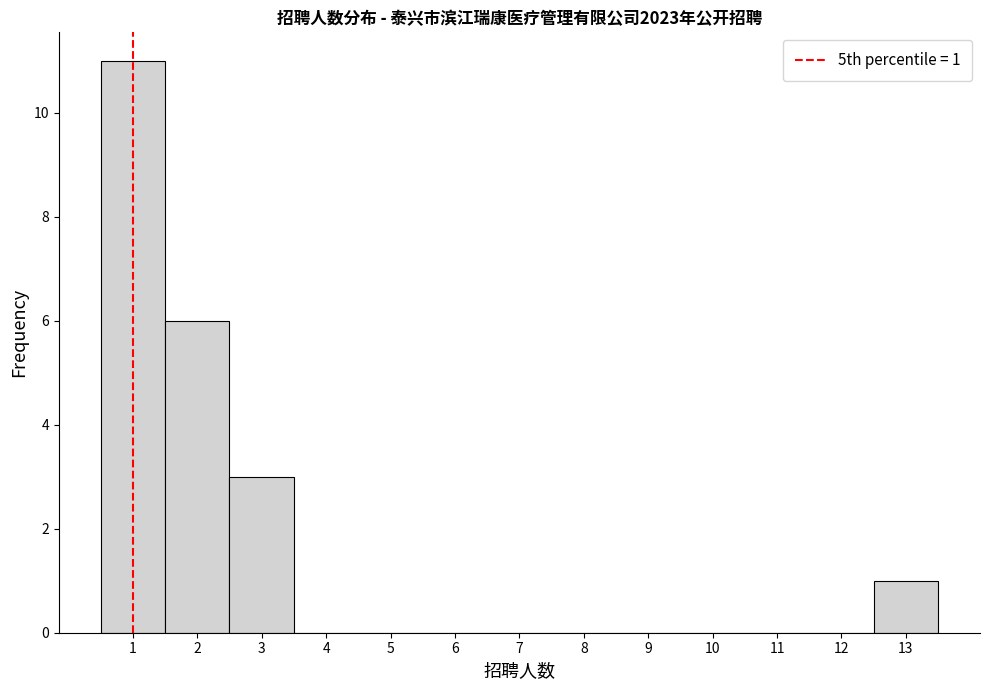

Over which range of the x-axis is the bar tallest?

0.5 to 1.5